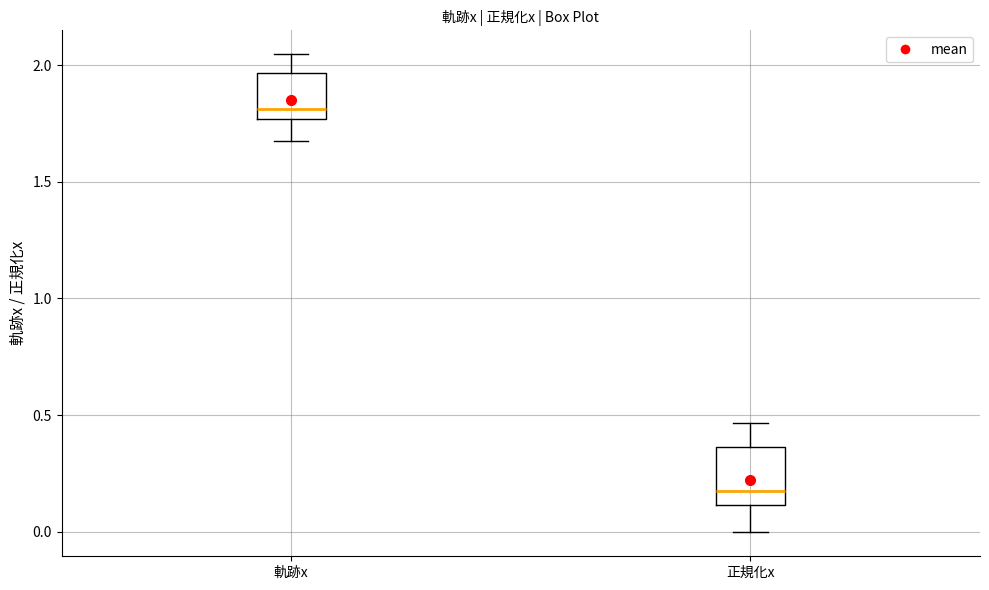

Reading left to right, read every box against the y-axis: the position of its median line, the range the box covers, and the ends of its whiskers. The values are not printed on the chart, so give them approximately, as read against the axis.

軌跡x: median 1.80, box 1.75 to 1.95, whiskers 1.65 to 2.05
正規化x: median 0.15, box 0.10 to 0.35, whiskers 0.00 to 0.45